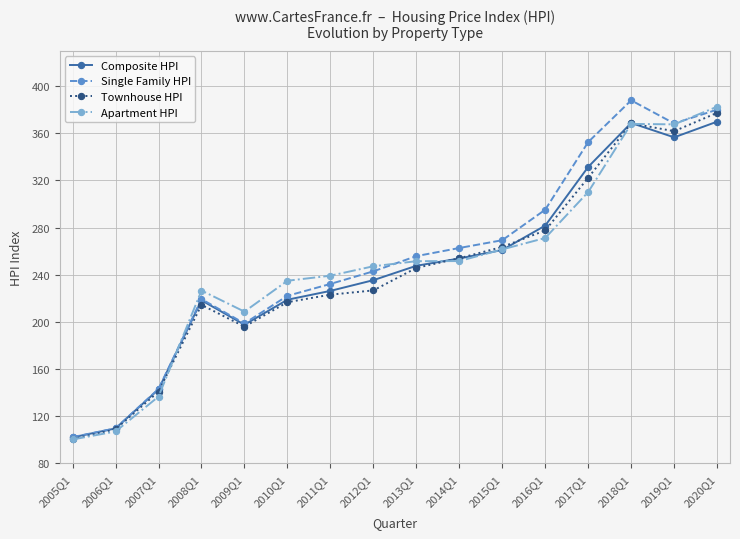

The Single Family HPI series shows 262.7 at 2014Q1. True or false?

True